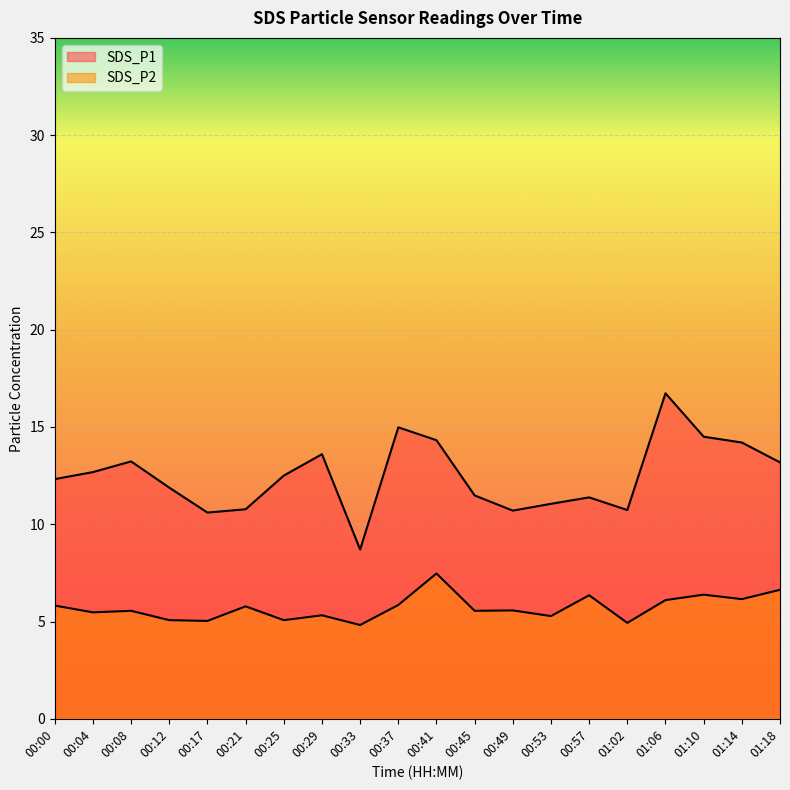

Rank the series by their average value, from highest to lowest.

SDS_P1, SDS_P2